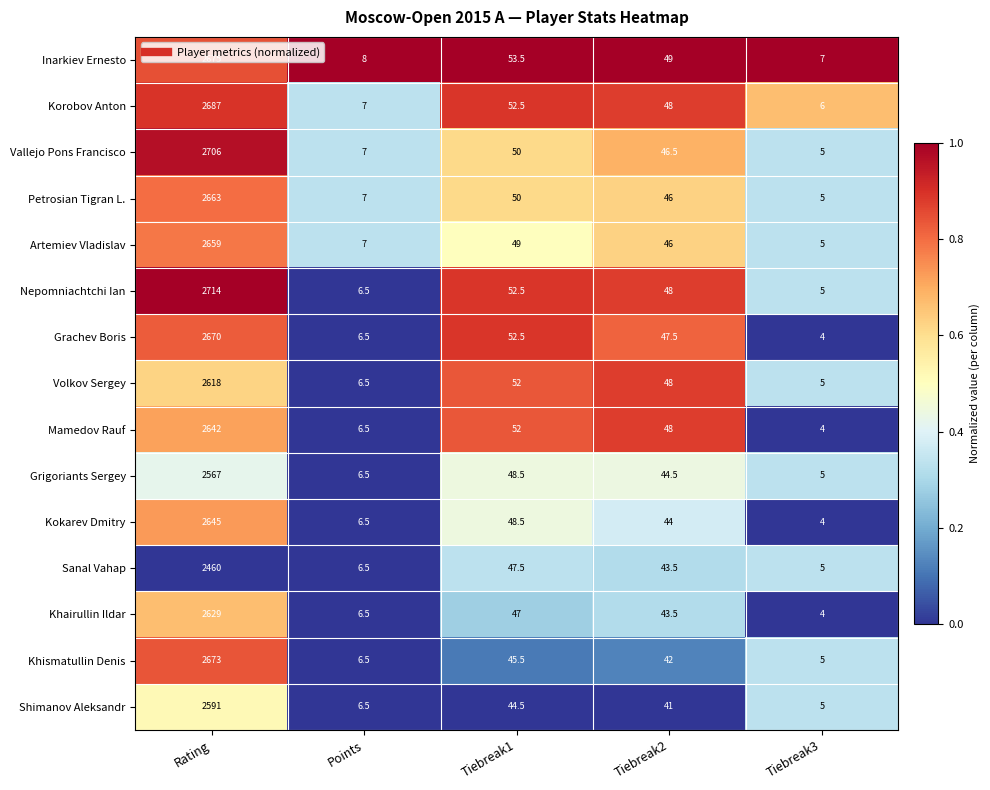

Where does the Nepomniachtchi Ian series first go above 48?

Rating